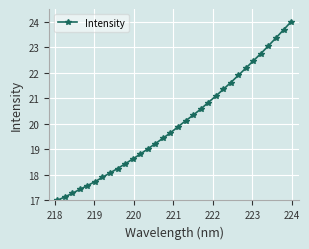

What is the difference between the maximum and second lowest values?

6.9